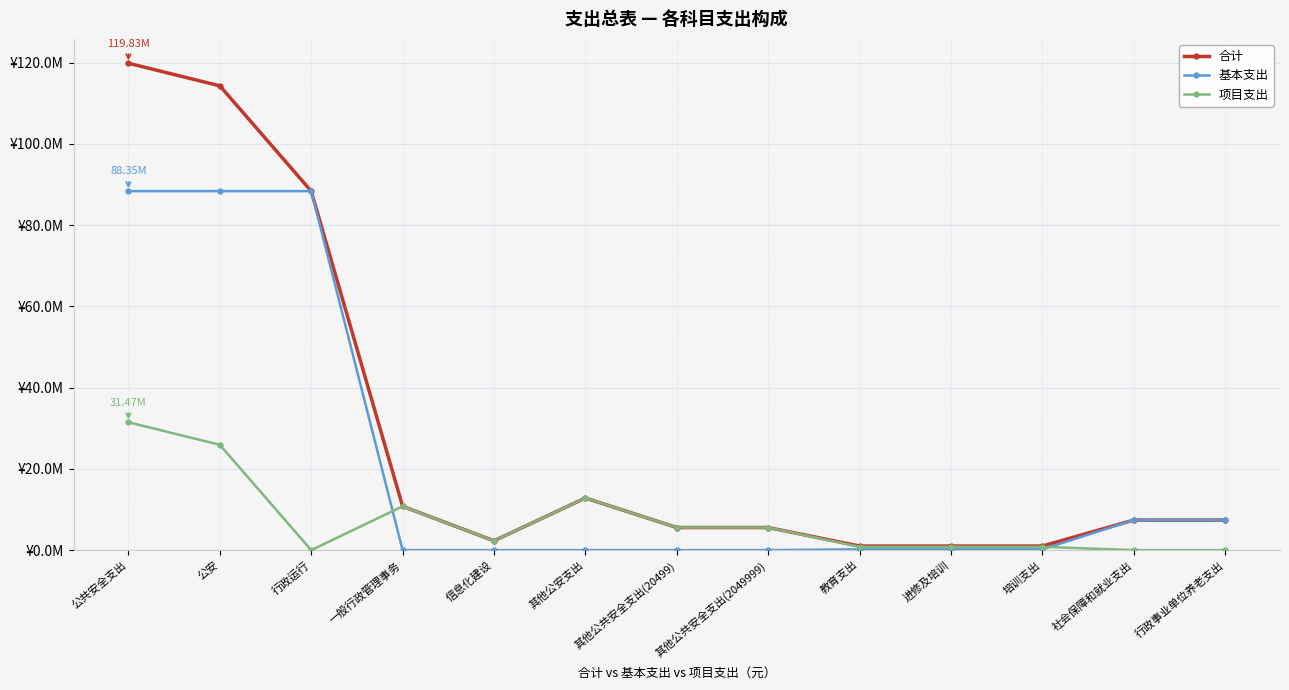

The 合计 series shows 12824626.8 at 其他公安支出. True or false?

True